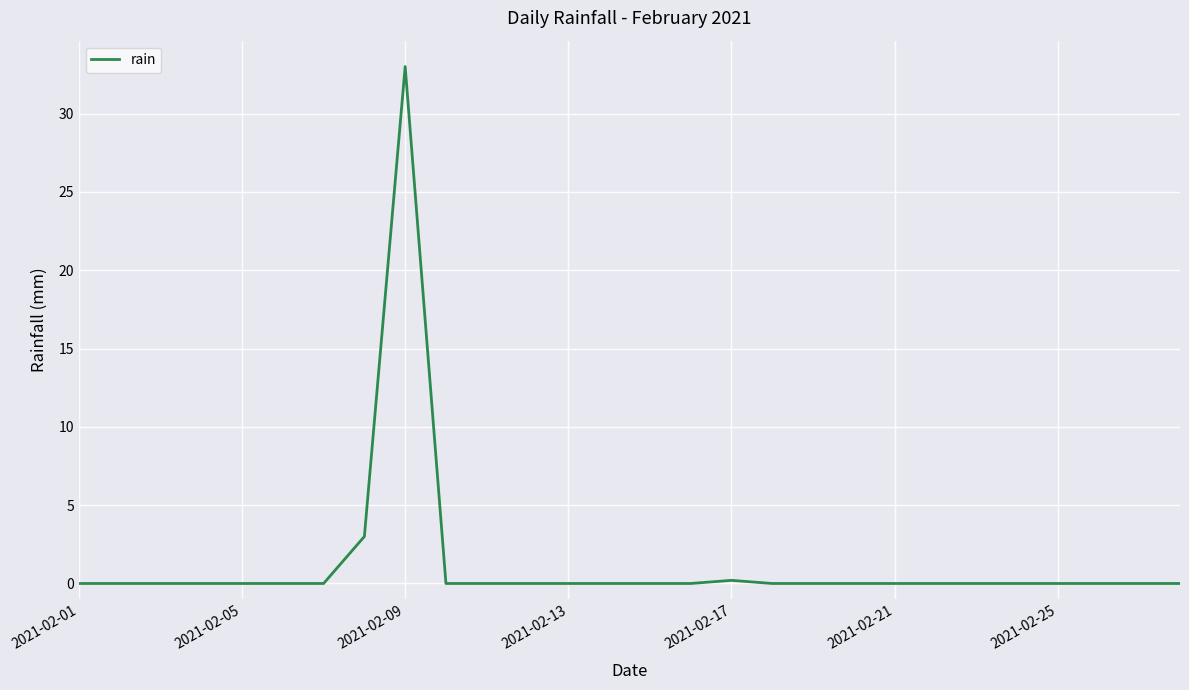

True or false: the data has more than 0 interior local peaks.

True